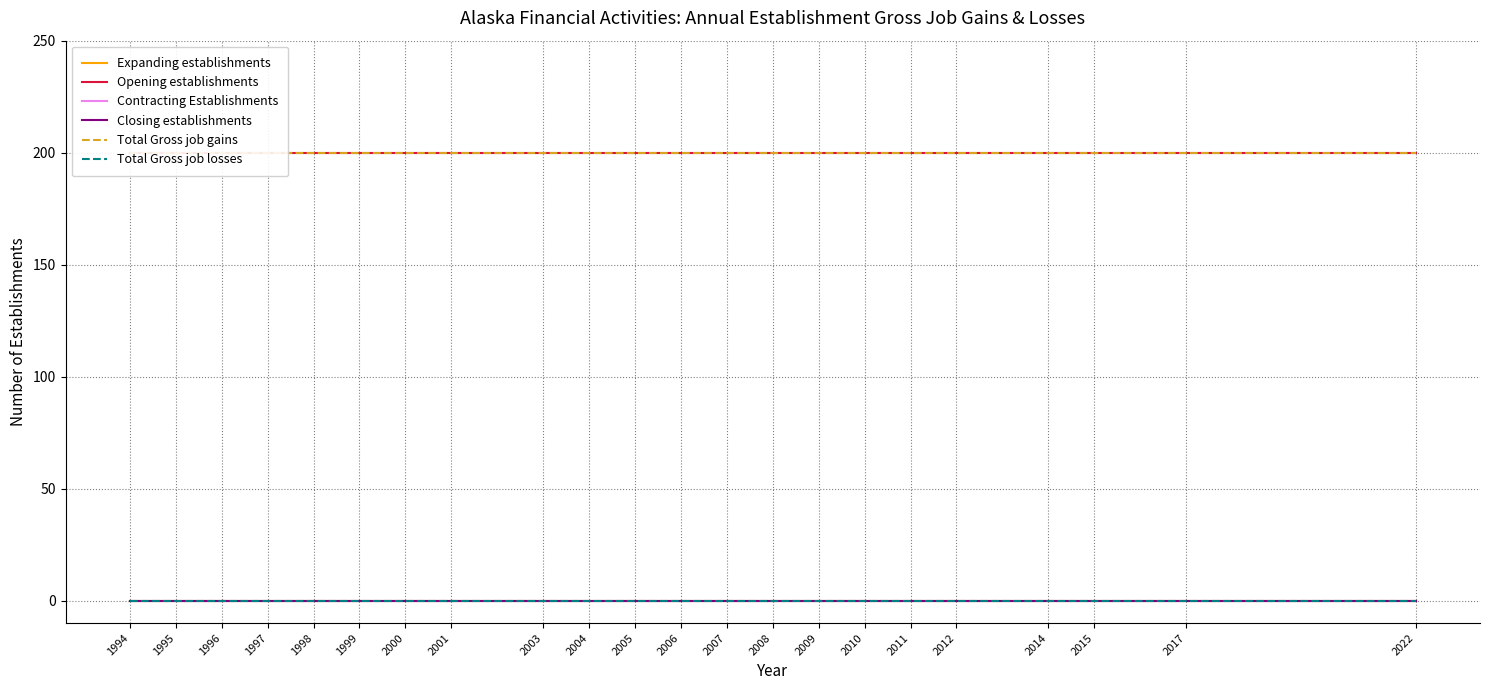

How many series are shown in this chart?

6